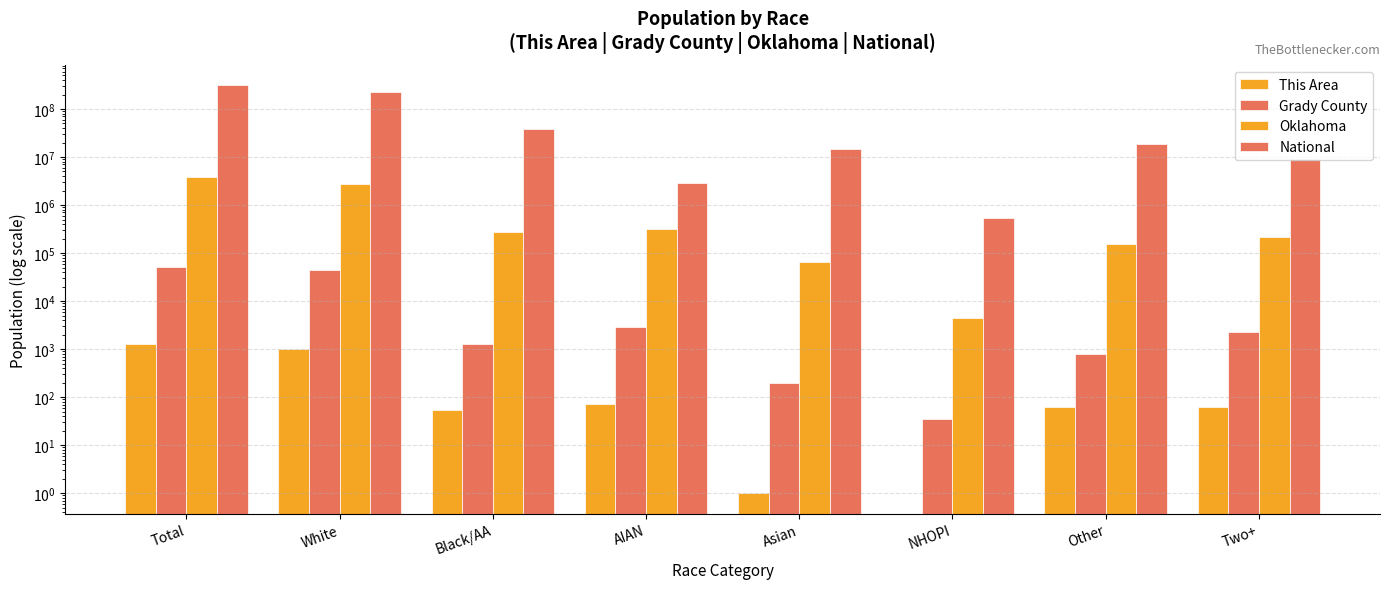

At which label is National closest to 154642775?

White